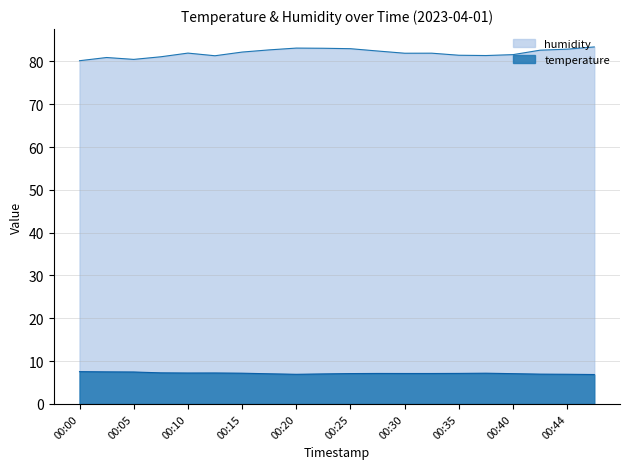

What value does the temperature series have at 00:40?

7.1